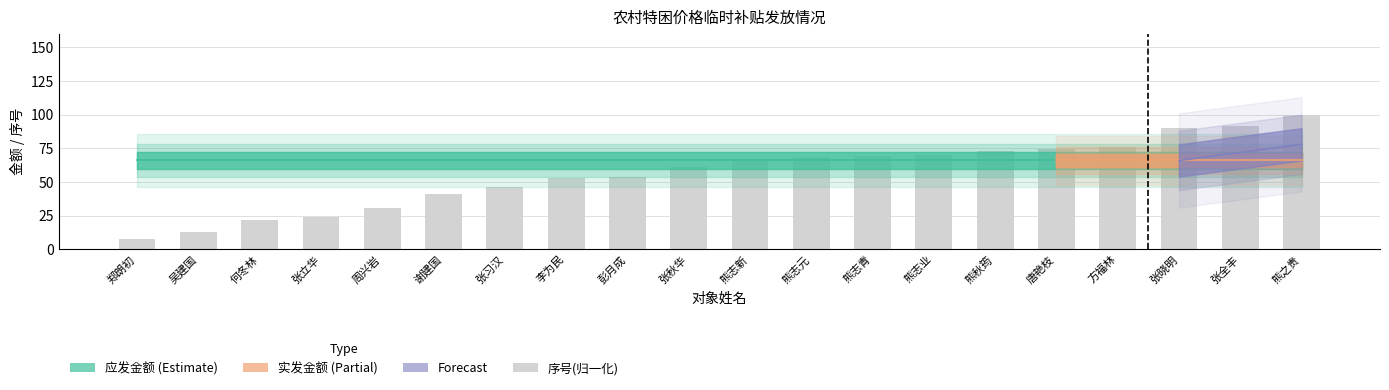

Read the value at 何冬林.

22.0